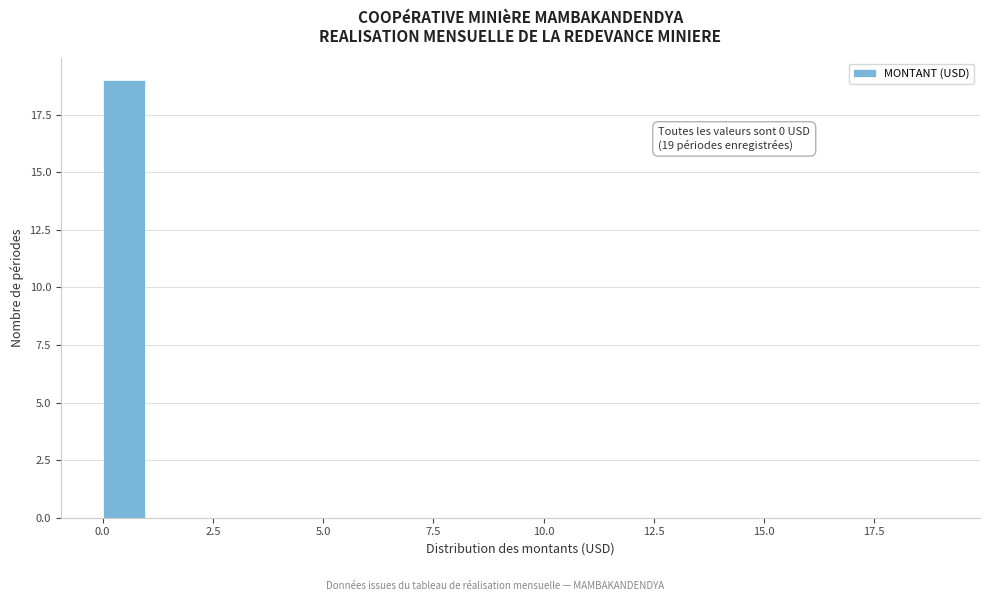

Around what value on the x-axis is the tallest bar? Give the approximate position of its centre, as read against the axis.

0.5